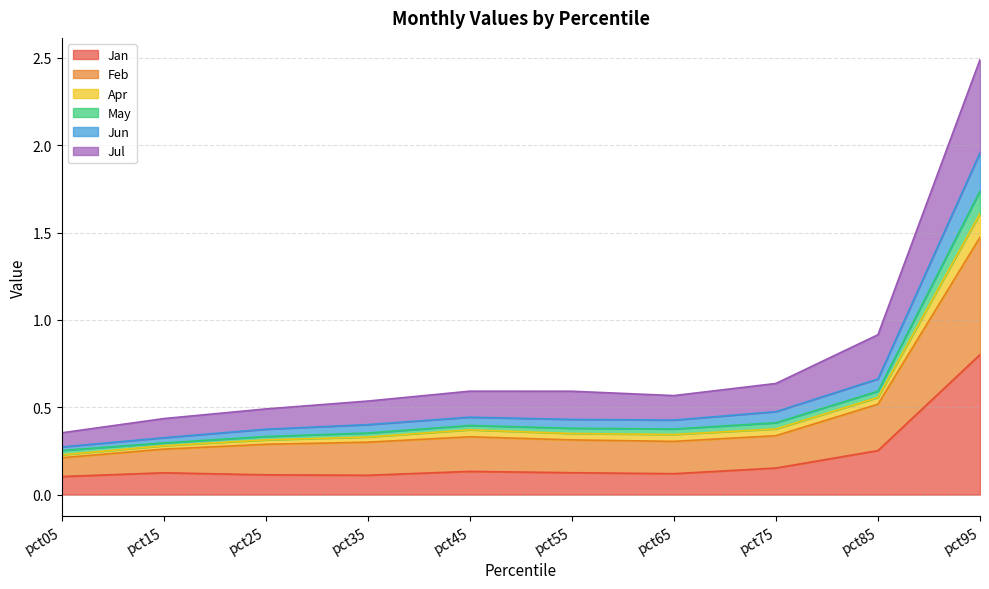

Which series has the largest total across all categories?

Feb